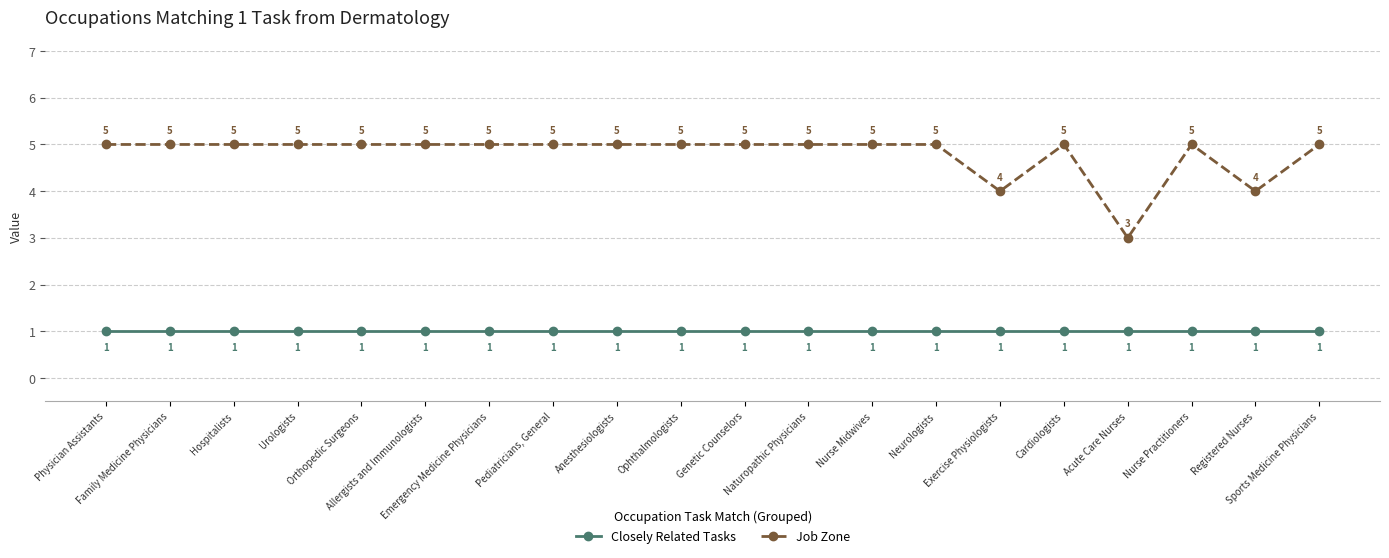

Which series has the widest spread of values?

Job Zone